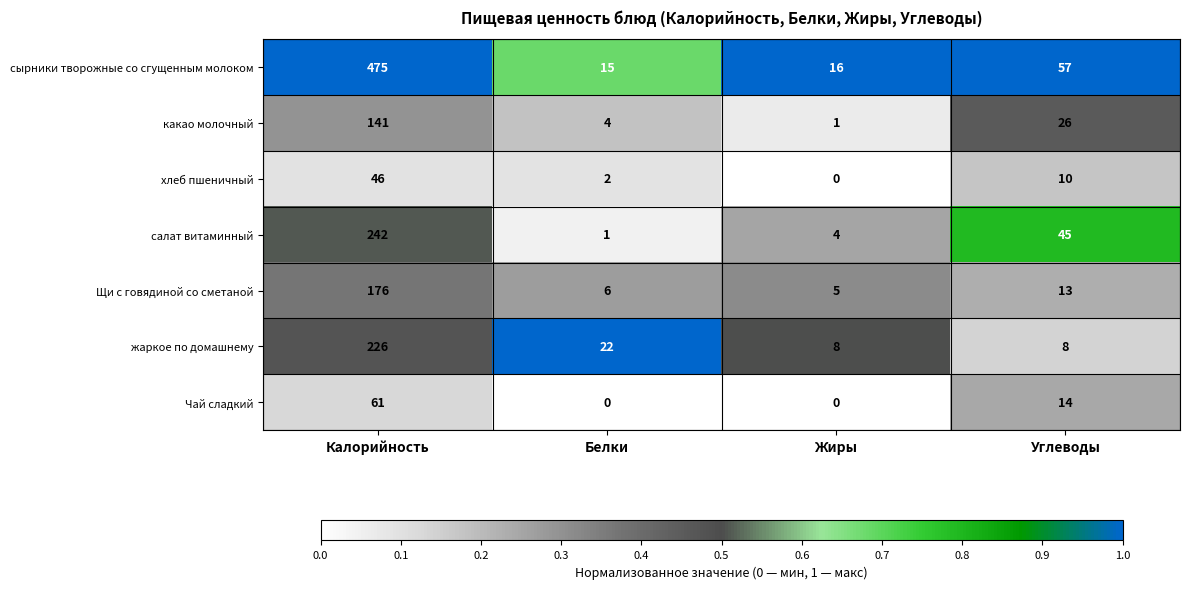

Which series has the largest total across all categories?

сырники творожные со сгущенным молоком